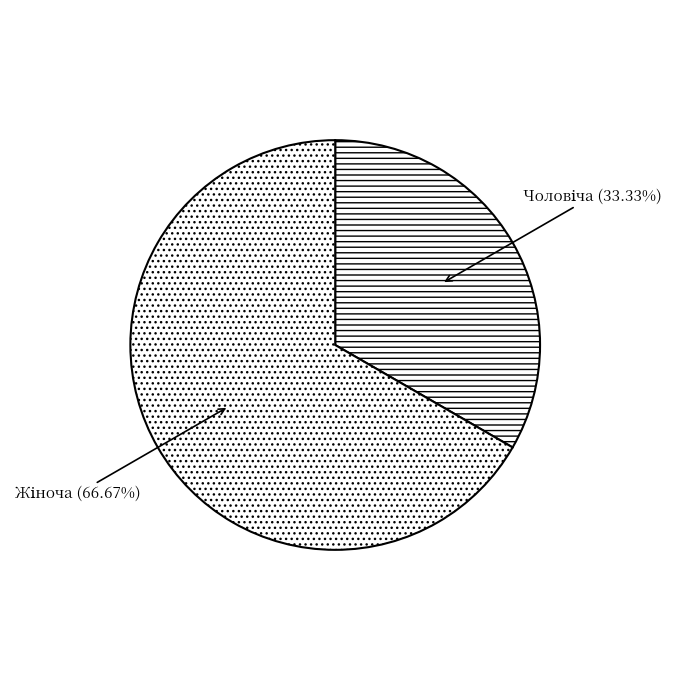

Does any single category account for the majority?

Yes